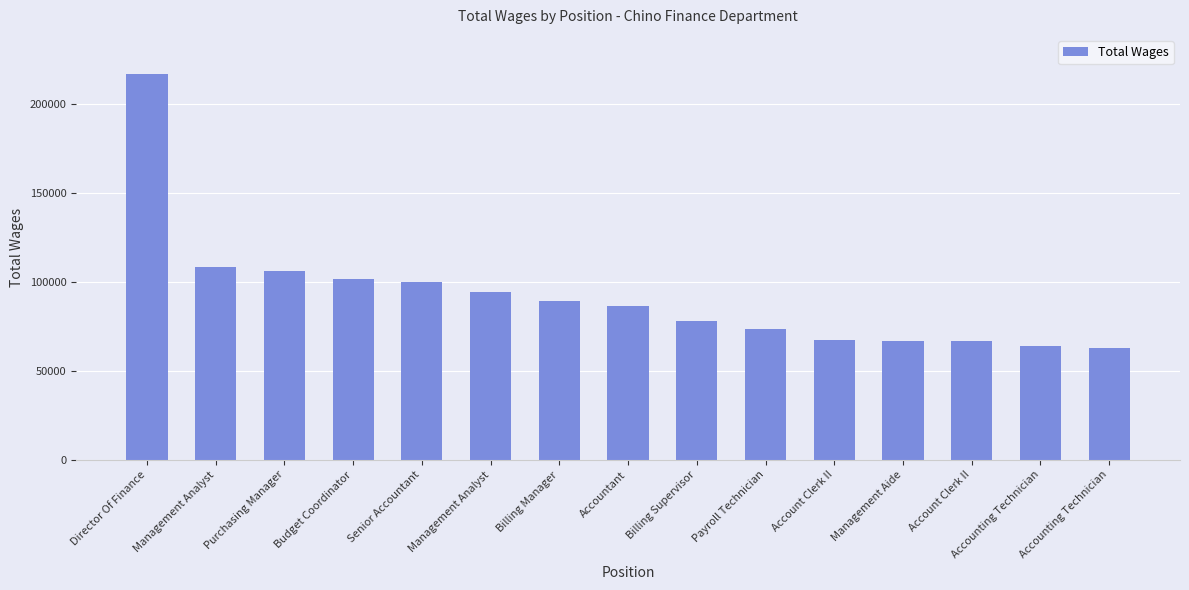

Where does the data first go above 86311?

Director Of Finance